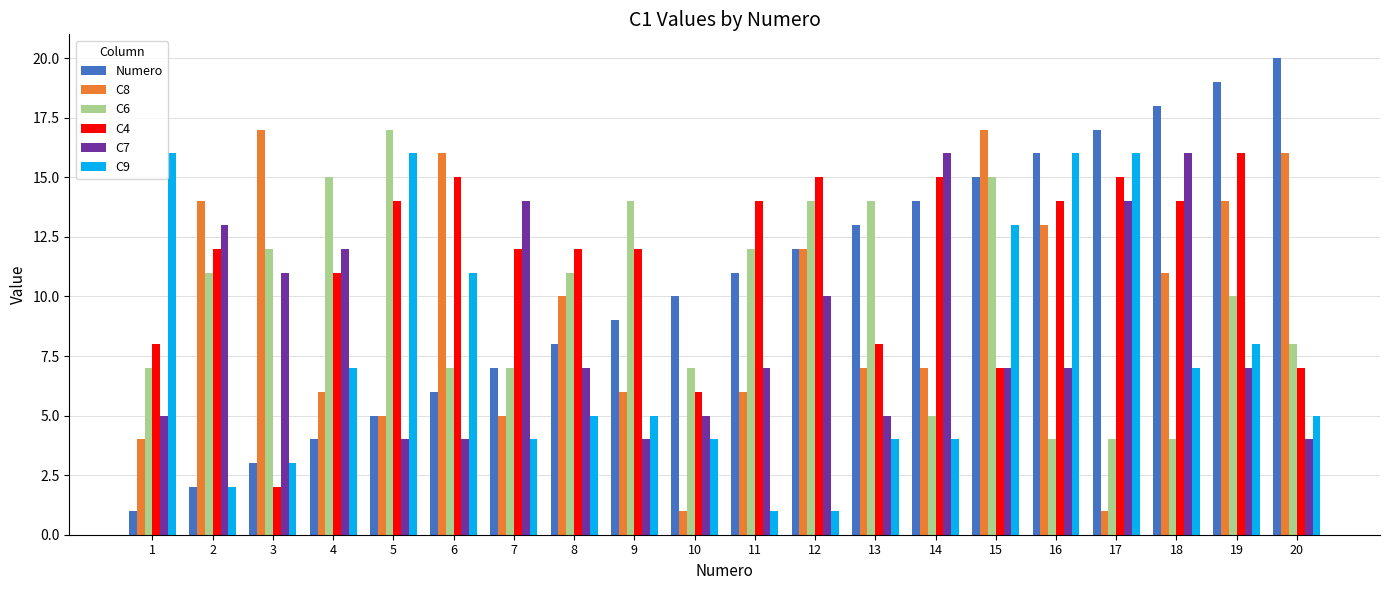

Is it true that C8 equals 5 at 5?

True